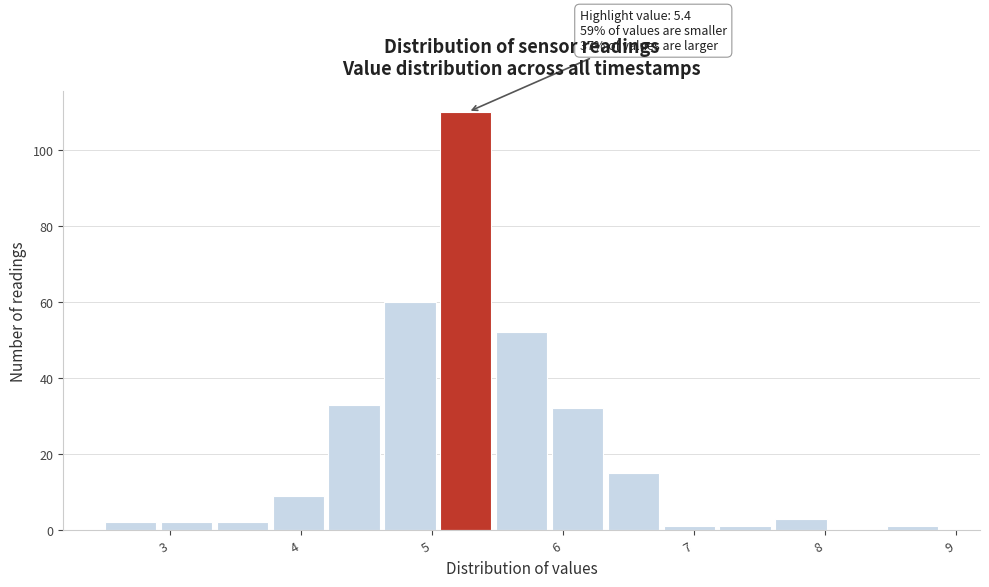

Over which range of the x-axis is the bar tallest?

5.1 to 5.5